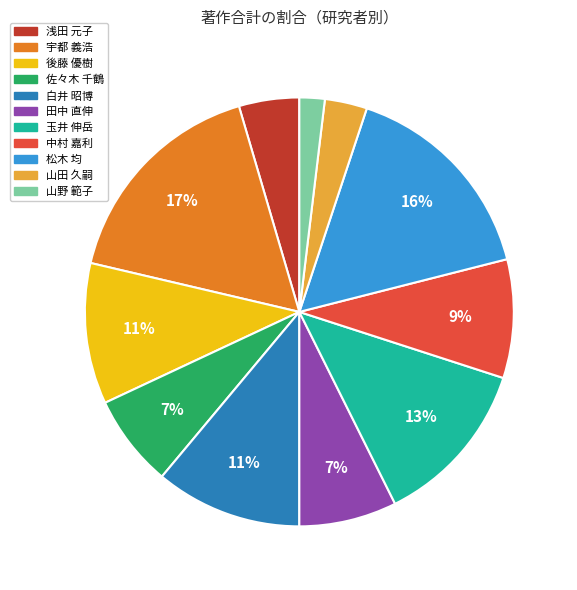

Count the number of slices in the pie.

11